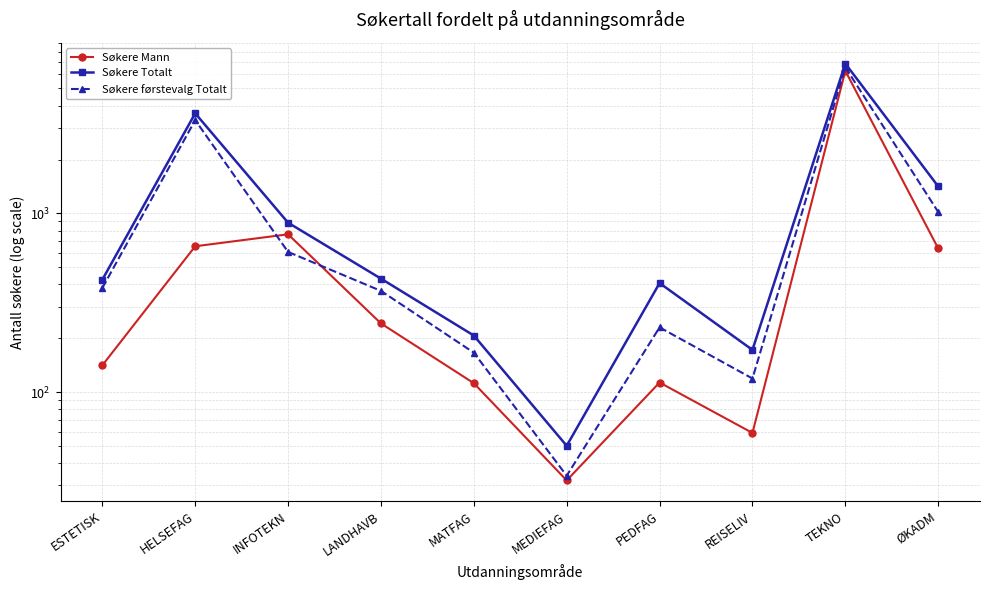

How many data points in Søkere Totalt are above 431?

4